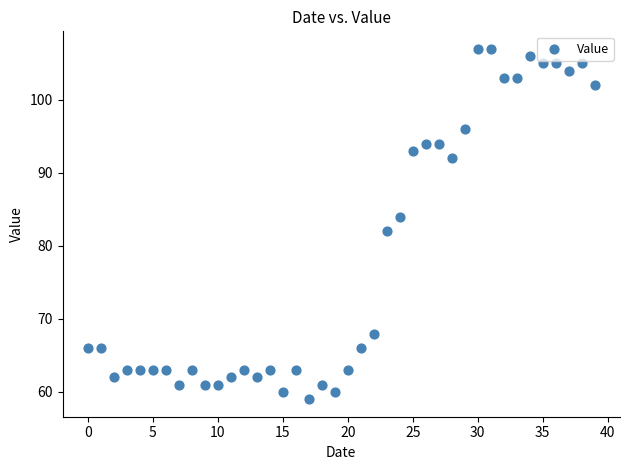

What is the range of Y values (max minus min)?

48